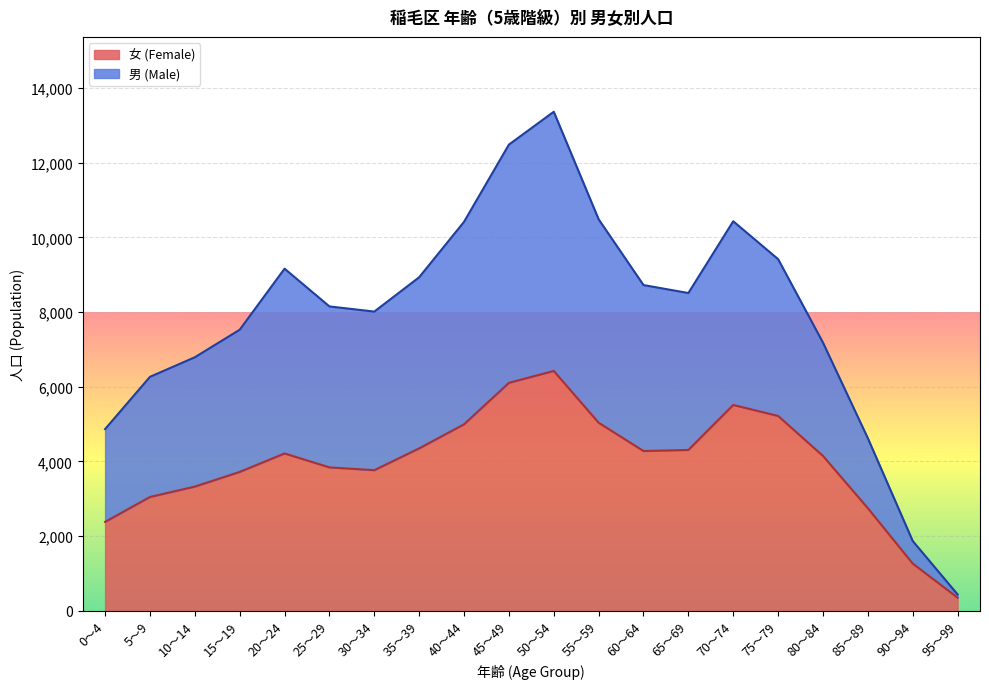

What is the total value across all series at 15～19?

7527